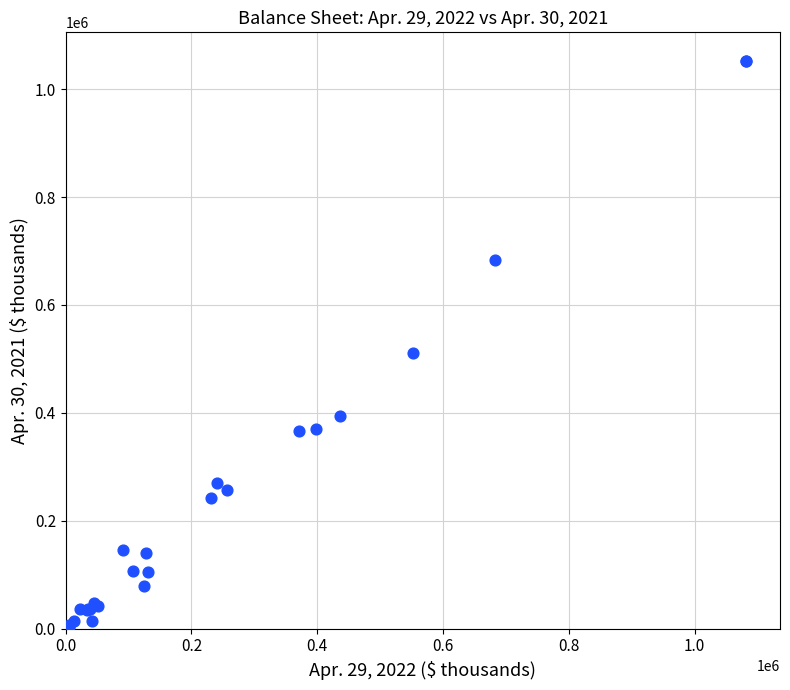

What Y value in the scatter plot is closest to 526503?

510672